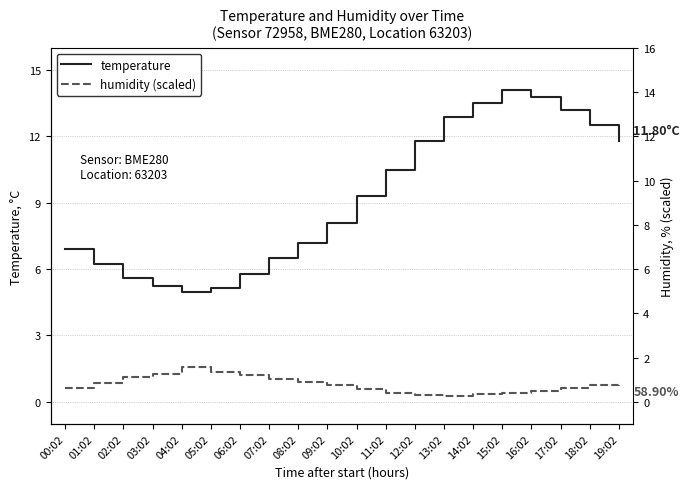

Which series changed the most between 03:02 and 04:02?

humidity (scaled)